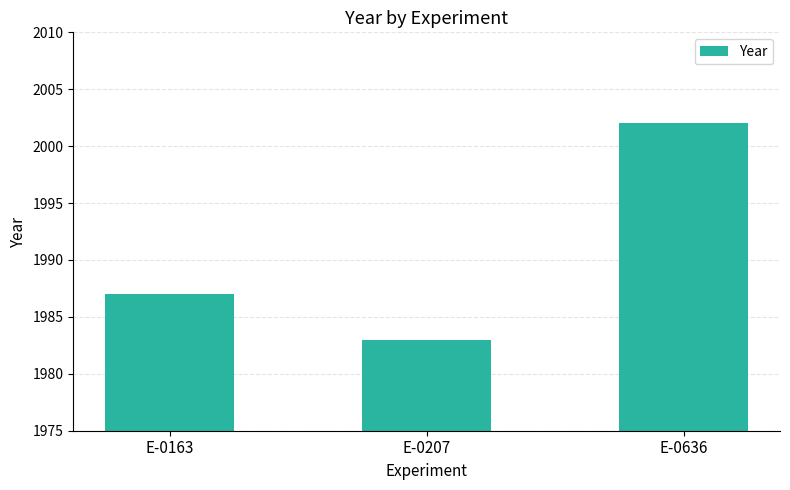

What is the change in value from E-0163 to E-0636?

+15